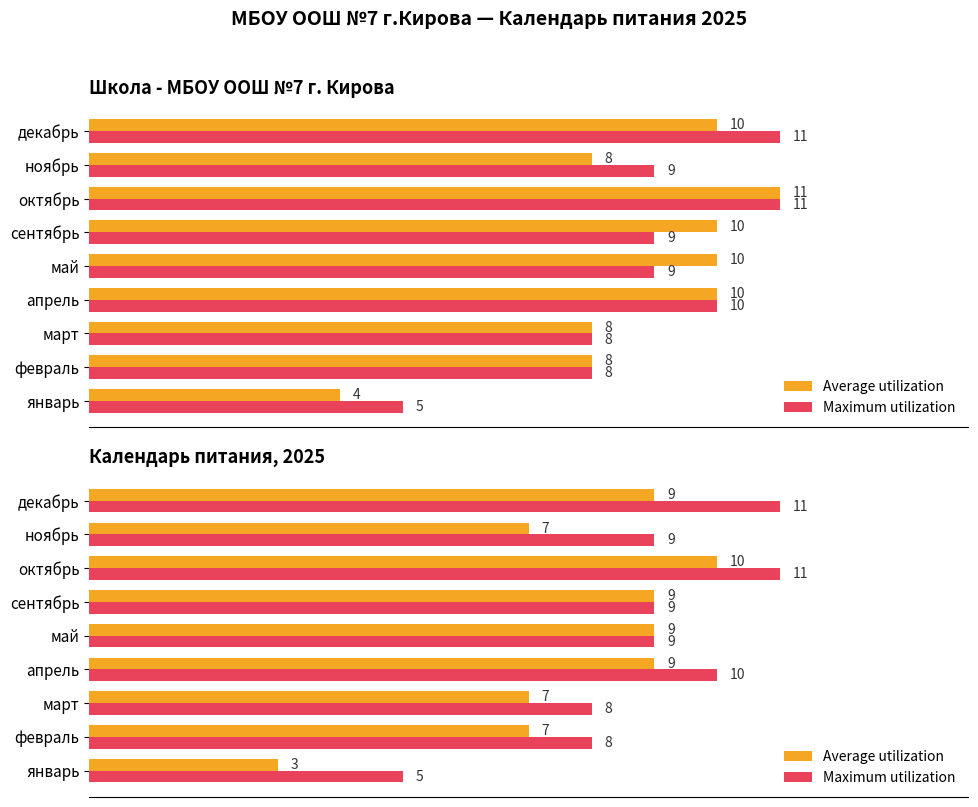

At how many categories does at least one series exceed 5?

8